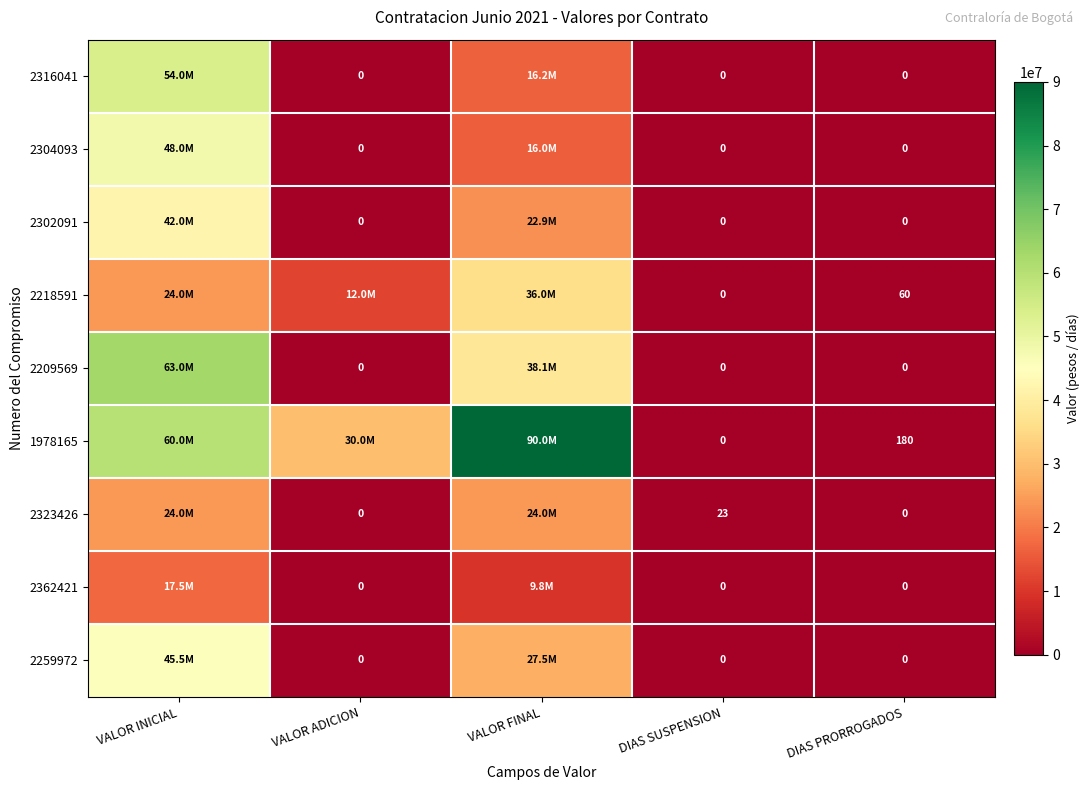

What is the total value across all series at DIAS PRORROGADOS?

240